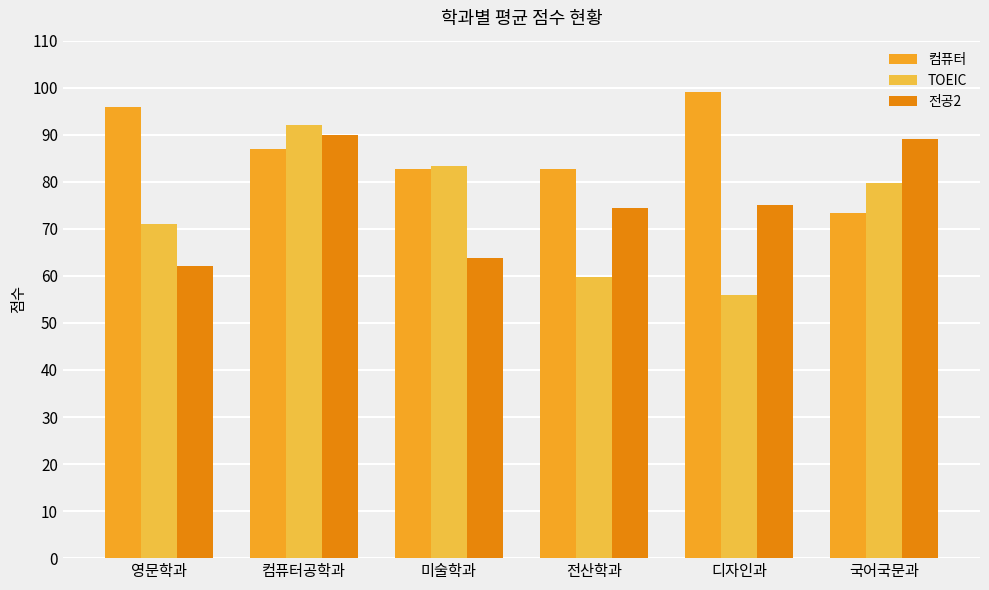

What are all the series names shown in the legend?

컴퓨터, TOEIC, 전공2